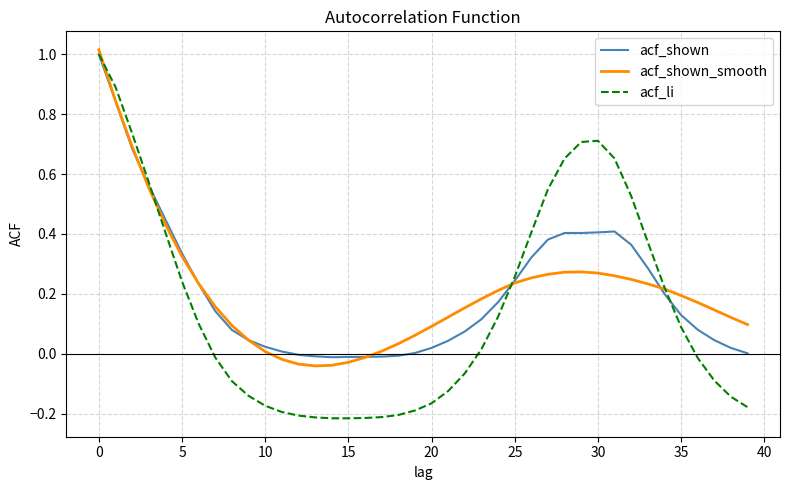

Which series has the widest spread of values?

acf_li